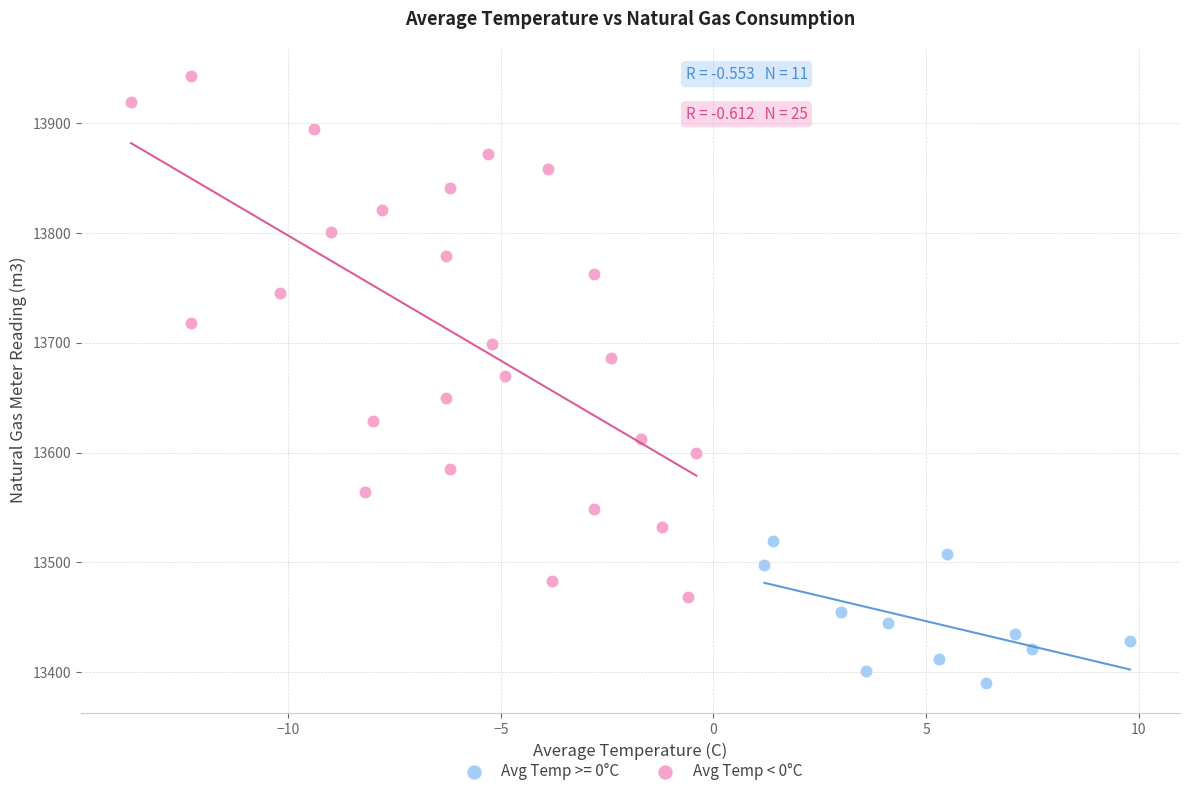

Which series has the largest Y range (max minus min)?

Avg Temp < 0°C